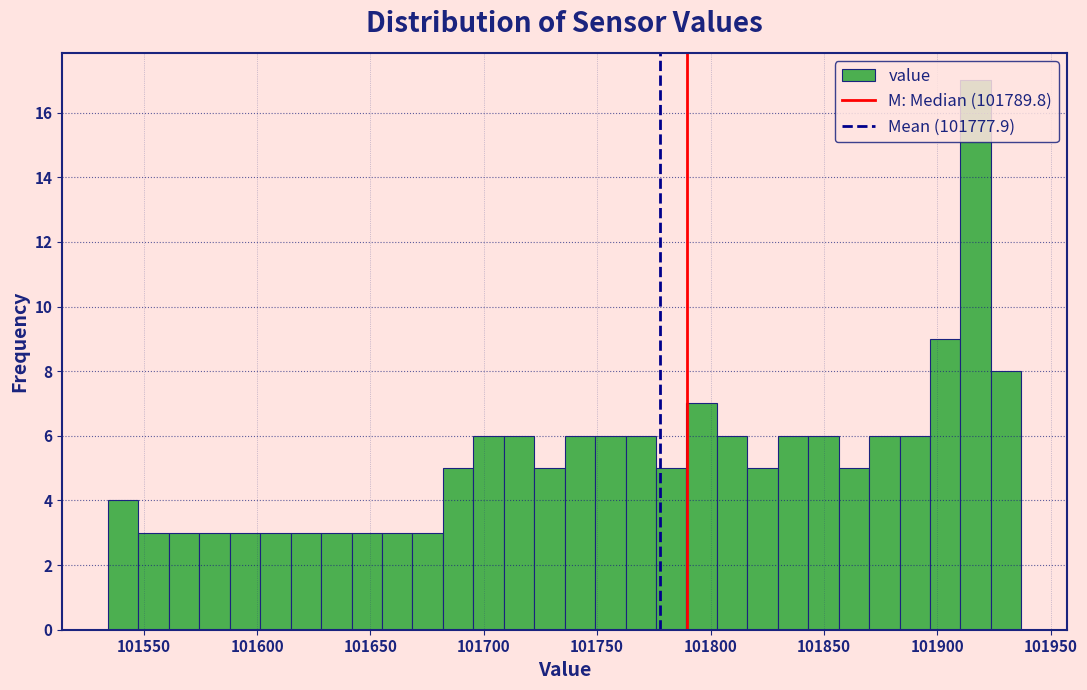

Read against the x-axis, roughly where is the centre of the tallest bar?

101915